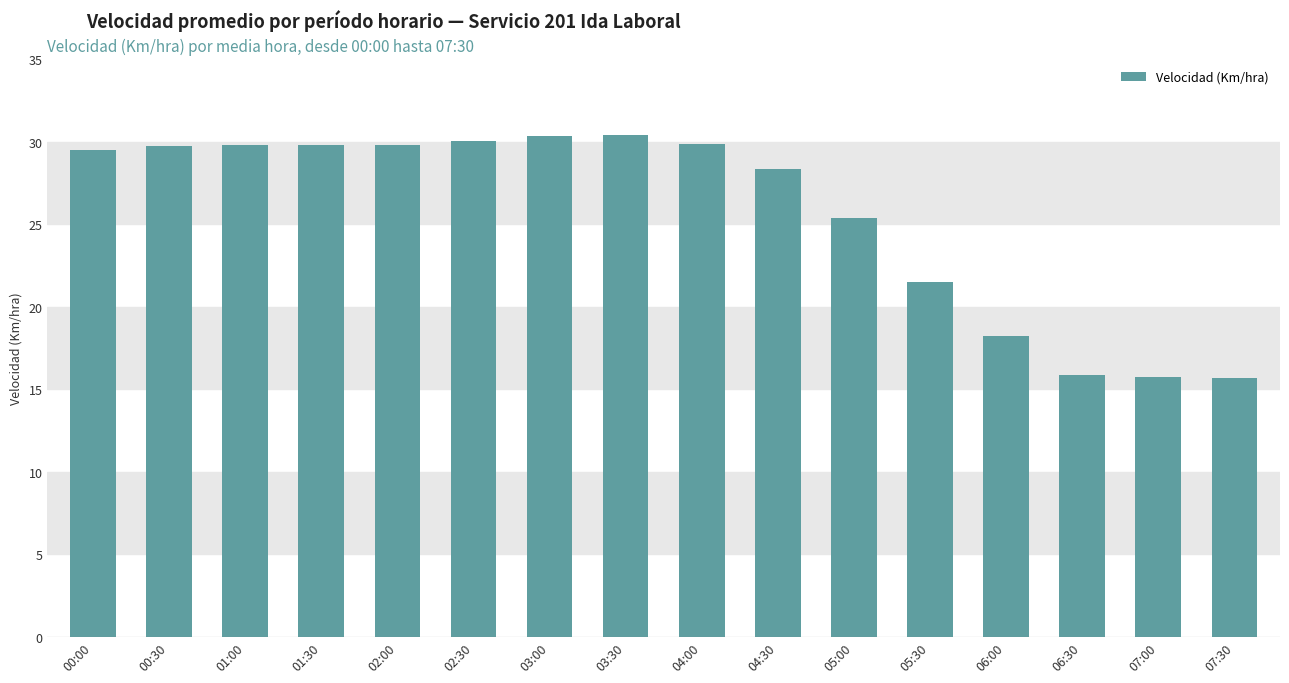

What is the change in value from 01:30 to 04:30?

-1.4